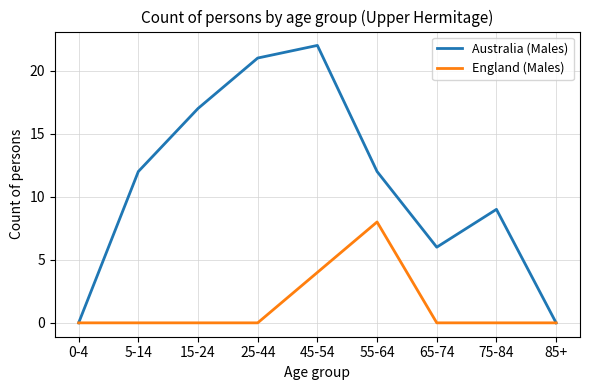

Reading left to right, list all the values displayed in this chart.

Australia (Males): 0	12	17	21	22	12	6	9	0
England (Males): 0	0	0	0	4	8	0	0	0